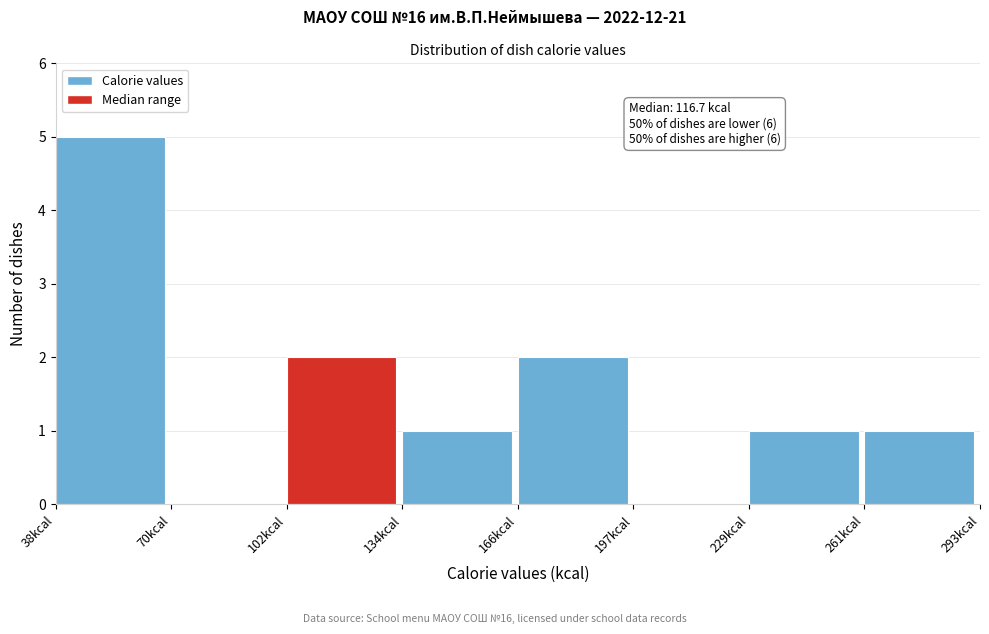

Which range on the x-axis has the tallest bar?

40 to 70